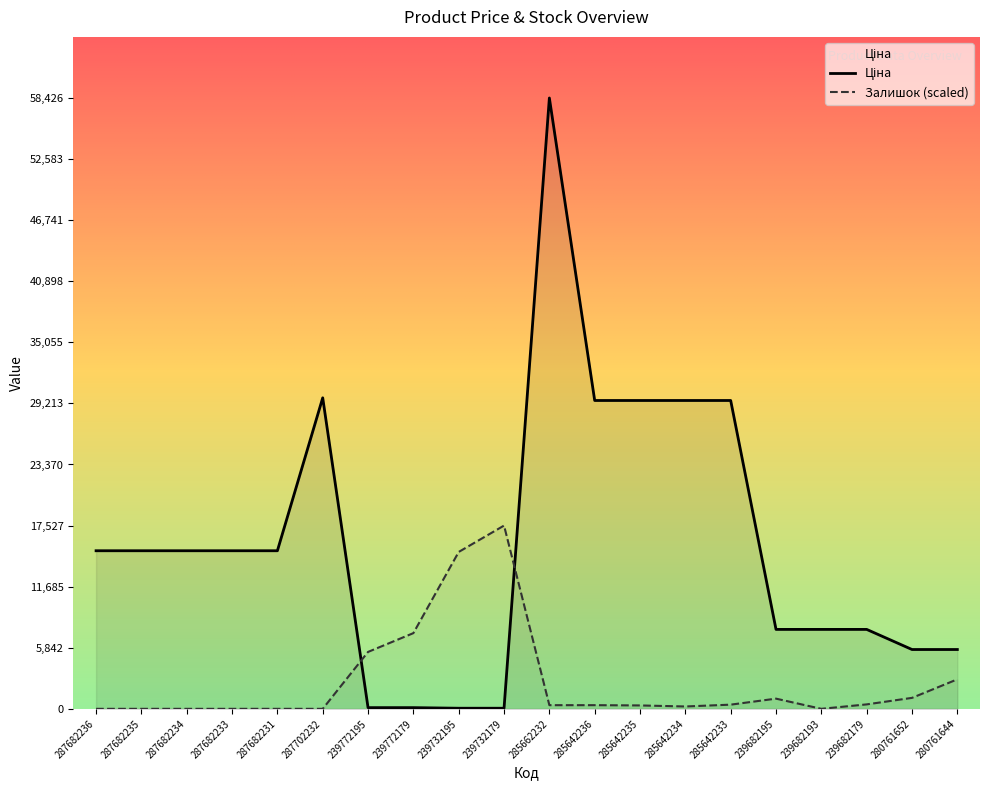

How many lines are shown in the chart?

2